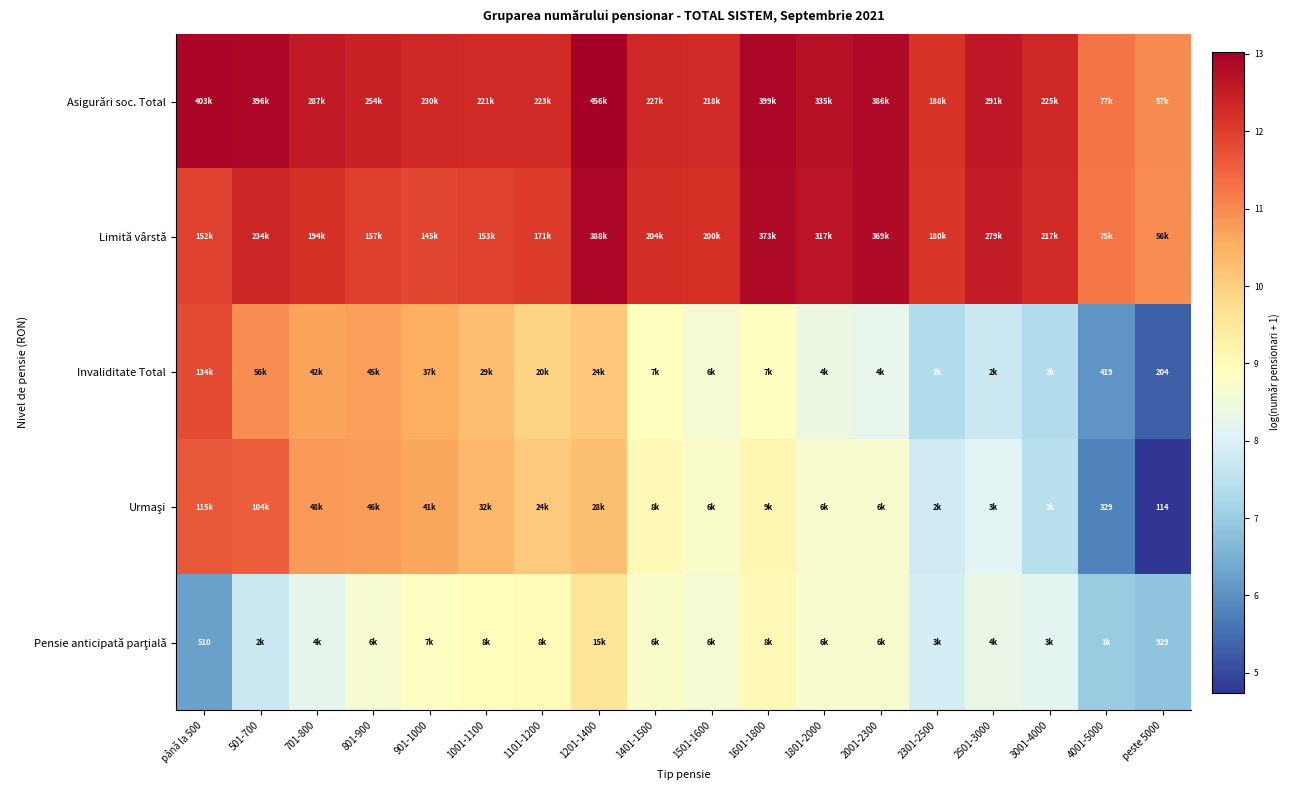

Which series has the largest total across all categories?

Asigurări soc. Total